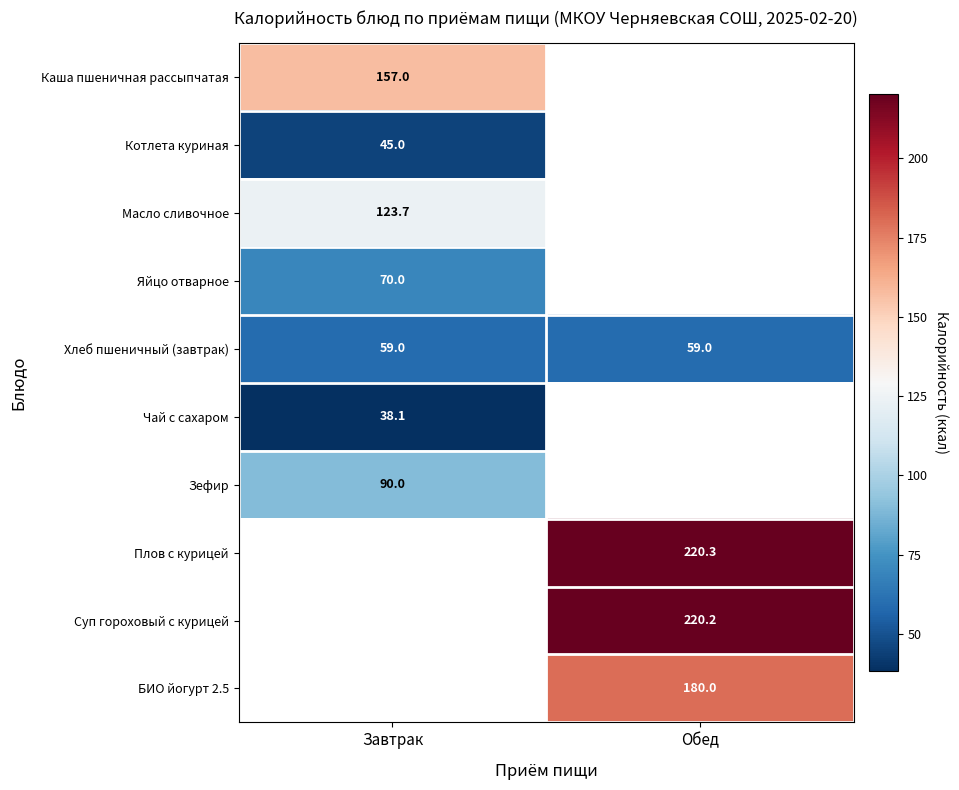

How many data points does each series have?

2